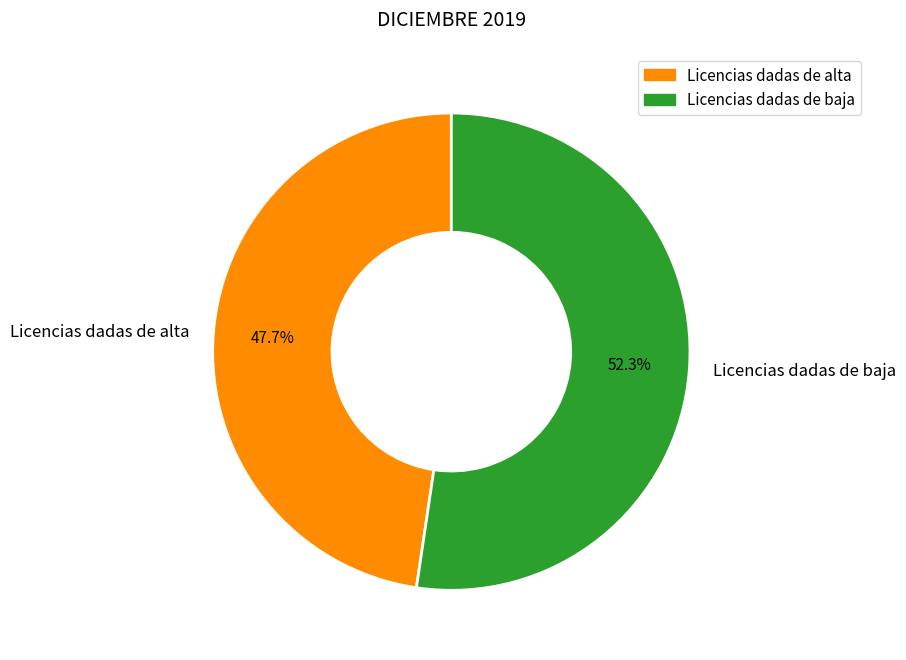

To the nearest percent, what is the combined percentage of Licencias dadas de baja and Licencias dadas de alta?

100%